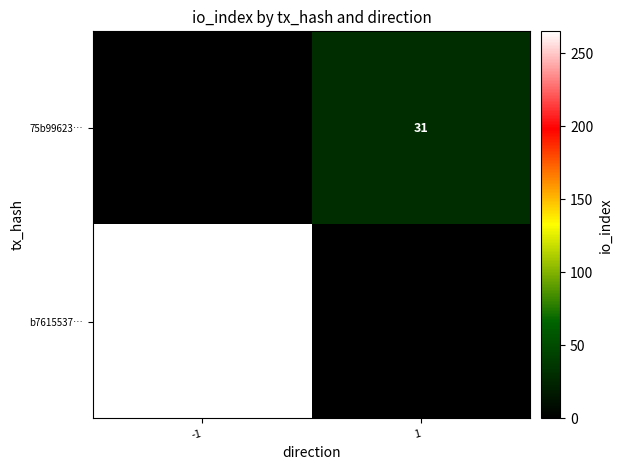

True or false: 75b99623… has a value of 31 at 1.

True